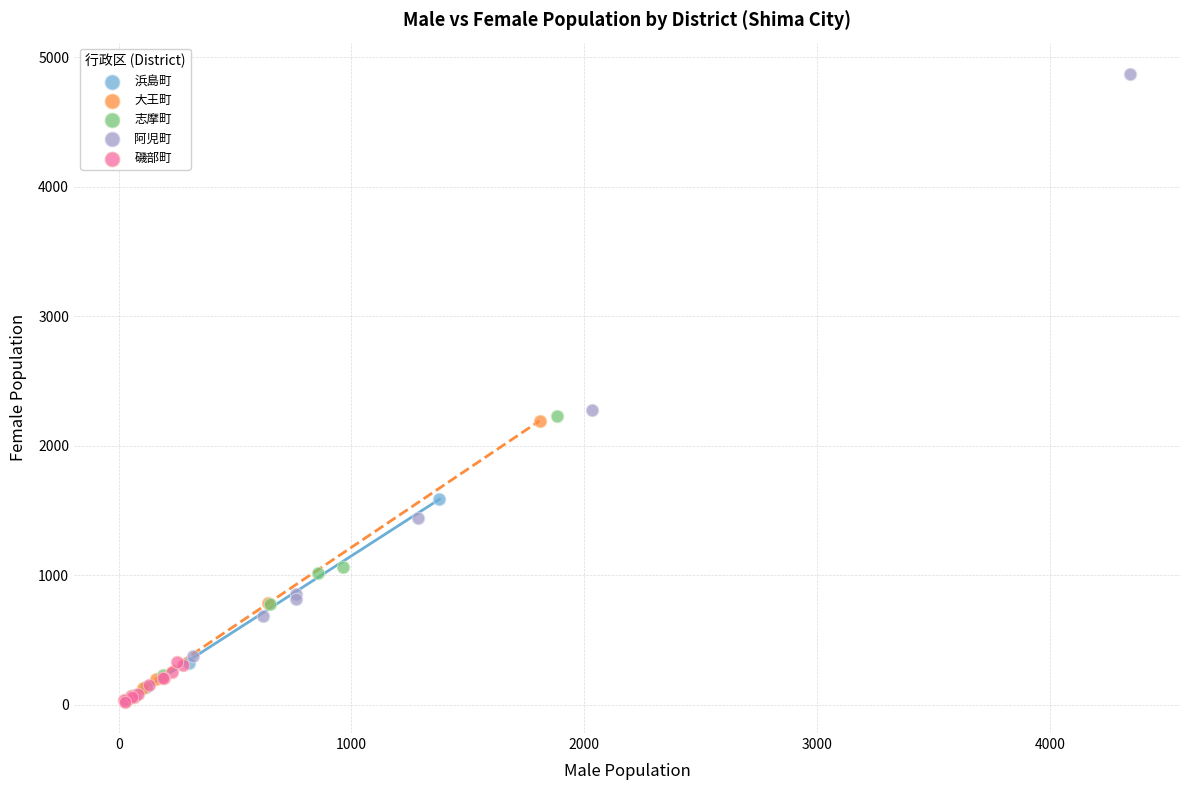

Which series has the widest spread of Y values?

阿児町